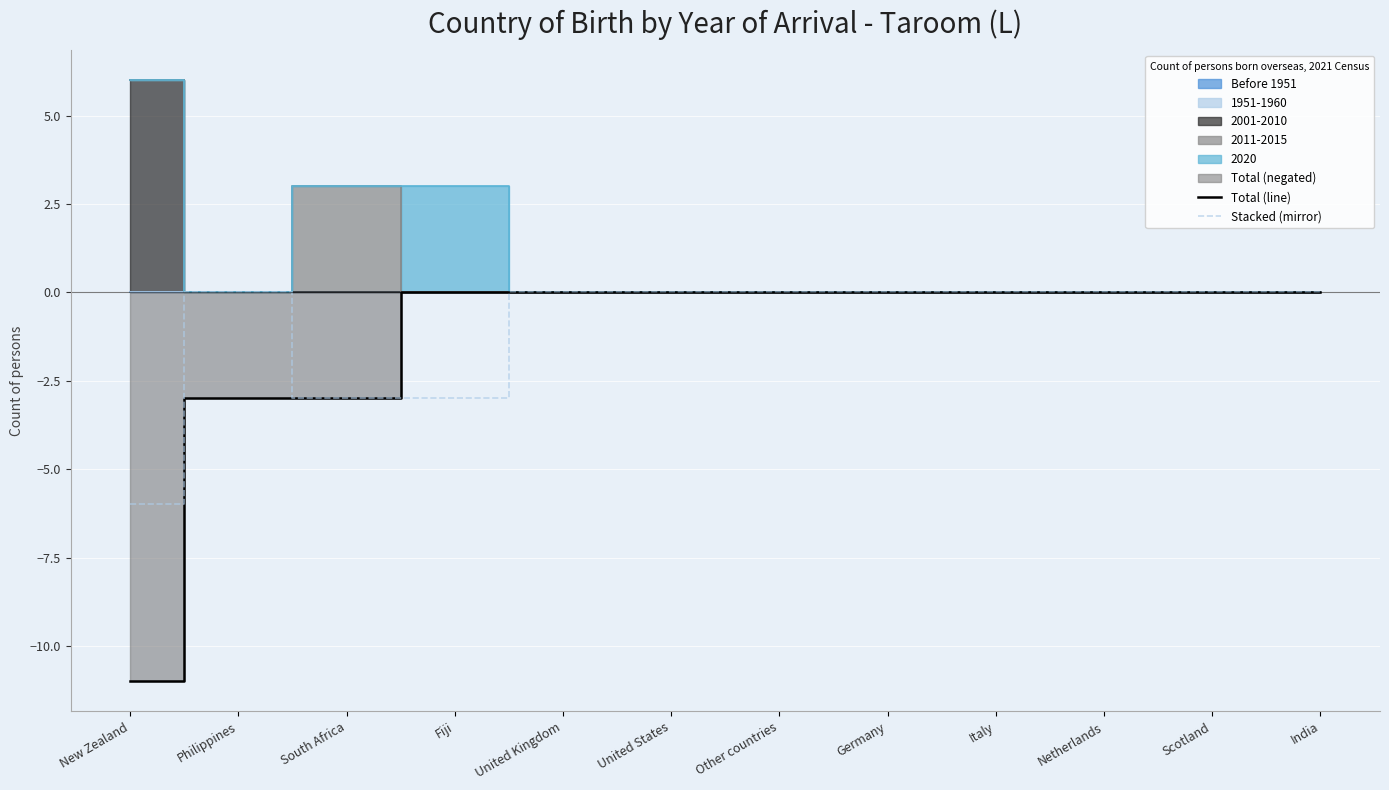

True or false: Total (line) has a value of -5 at South Africa.

False